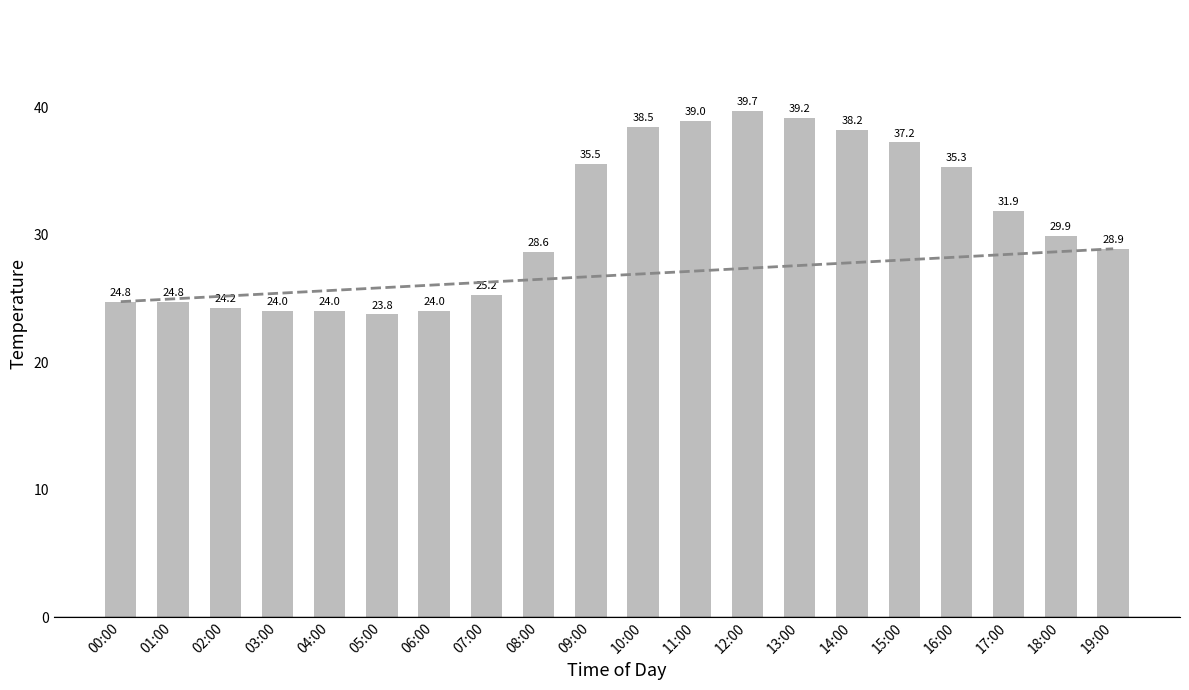

What is the sum of all values?

616.7